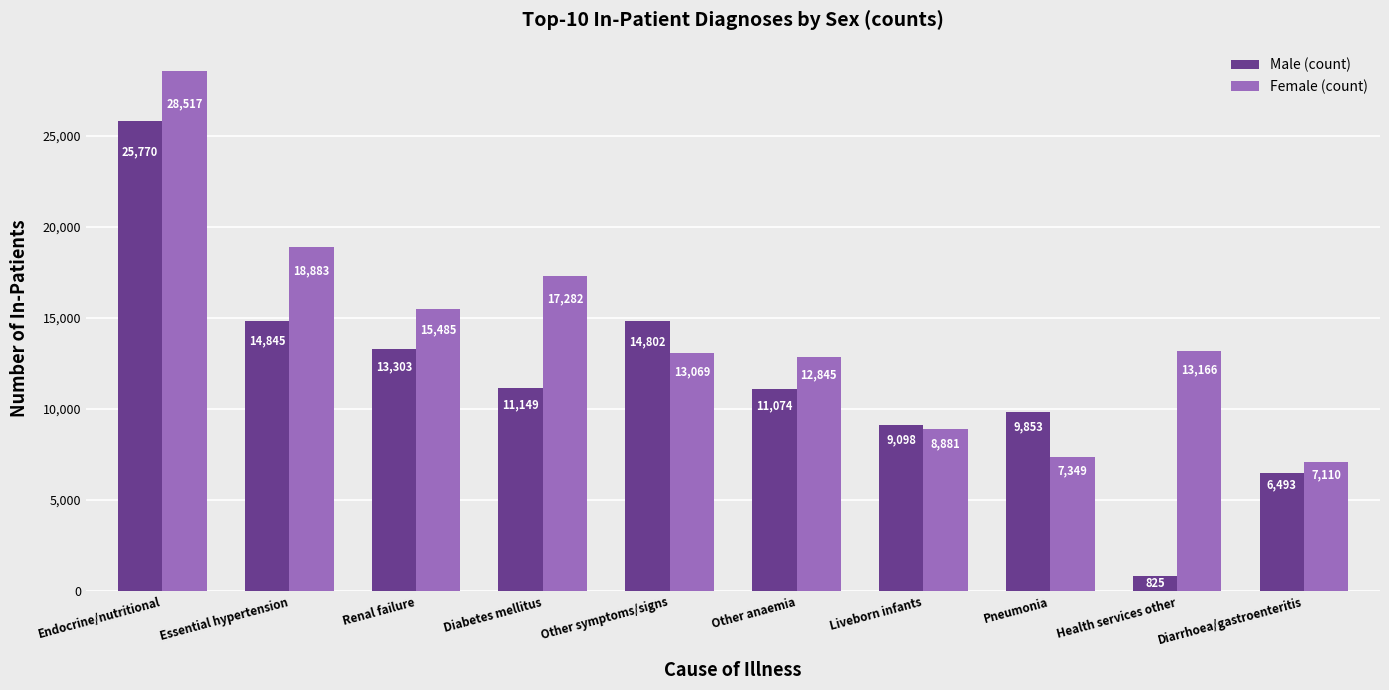

How many bars are there in each group?

2